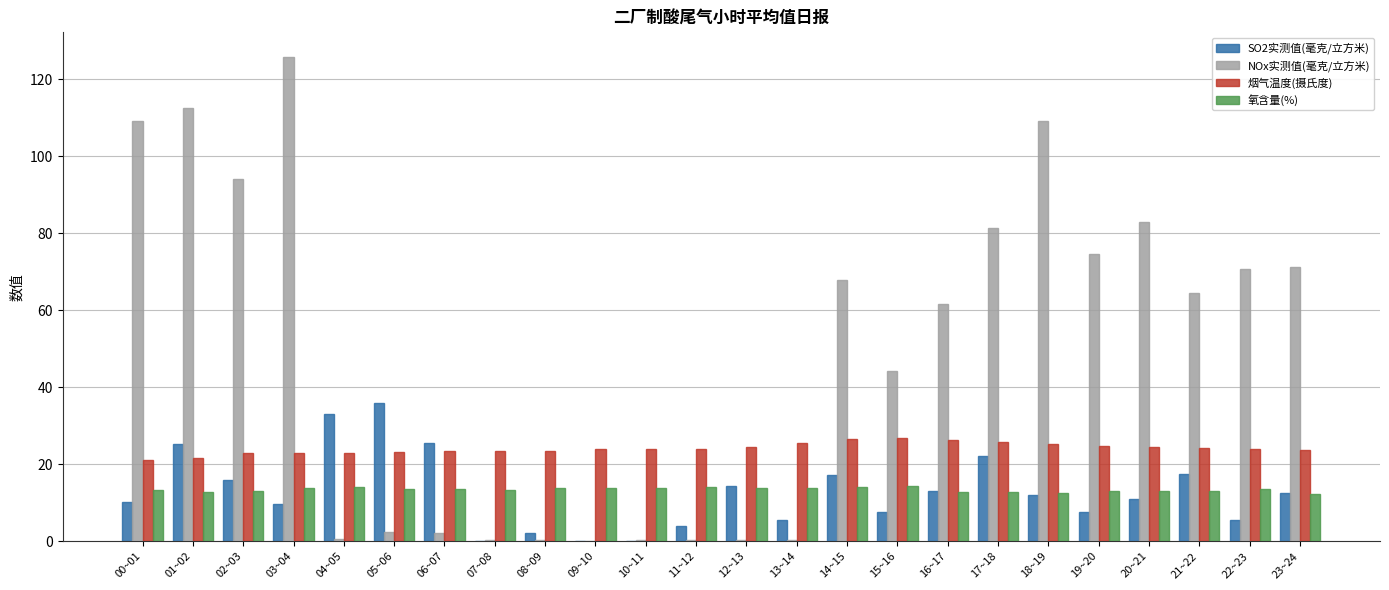

The value of NOx实测值(毫克/立方米) at 14~15 is 33.2. True or false?

False